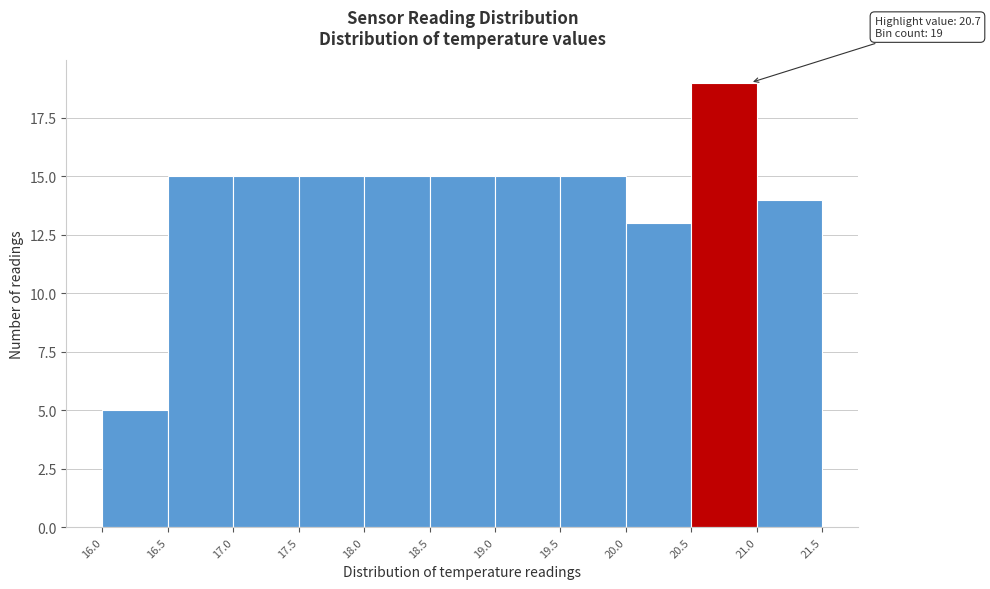

Which range on the x-axis has the tallest bar?

20.5 to 21.0